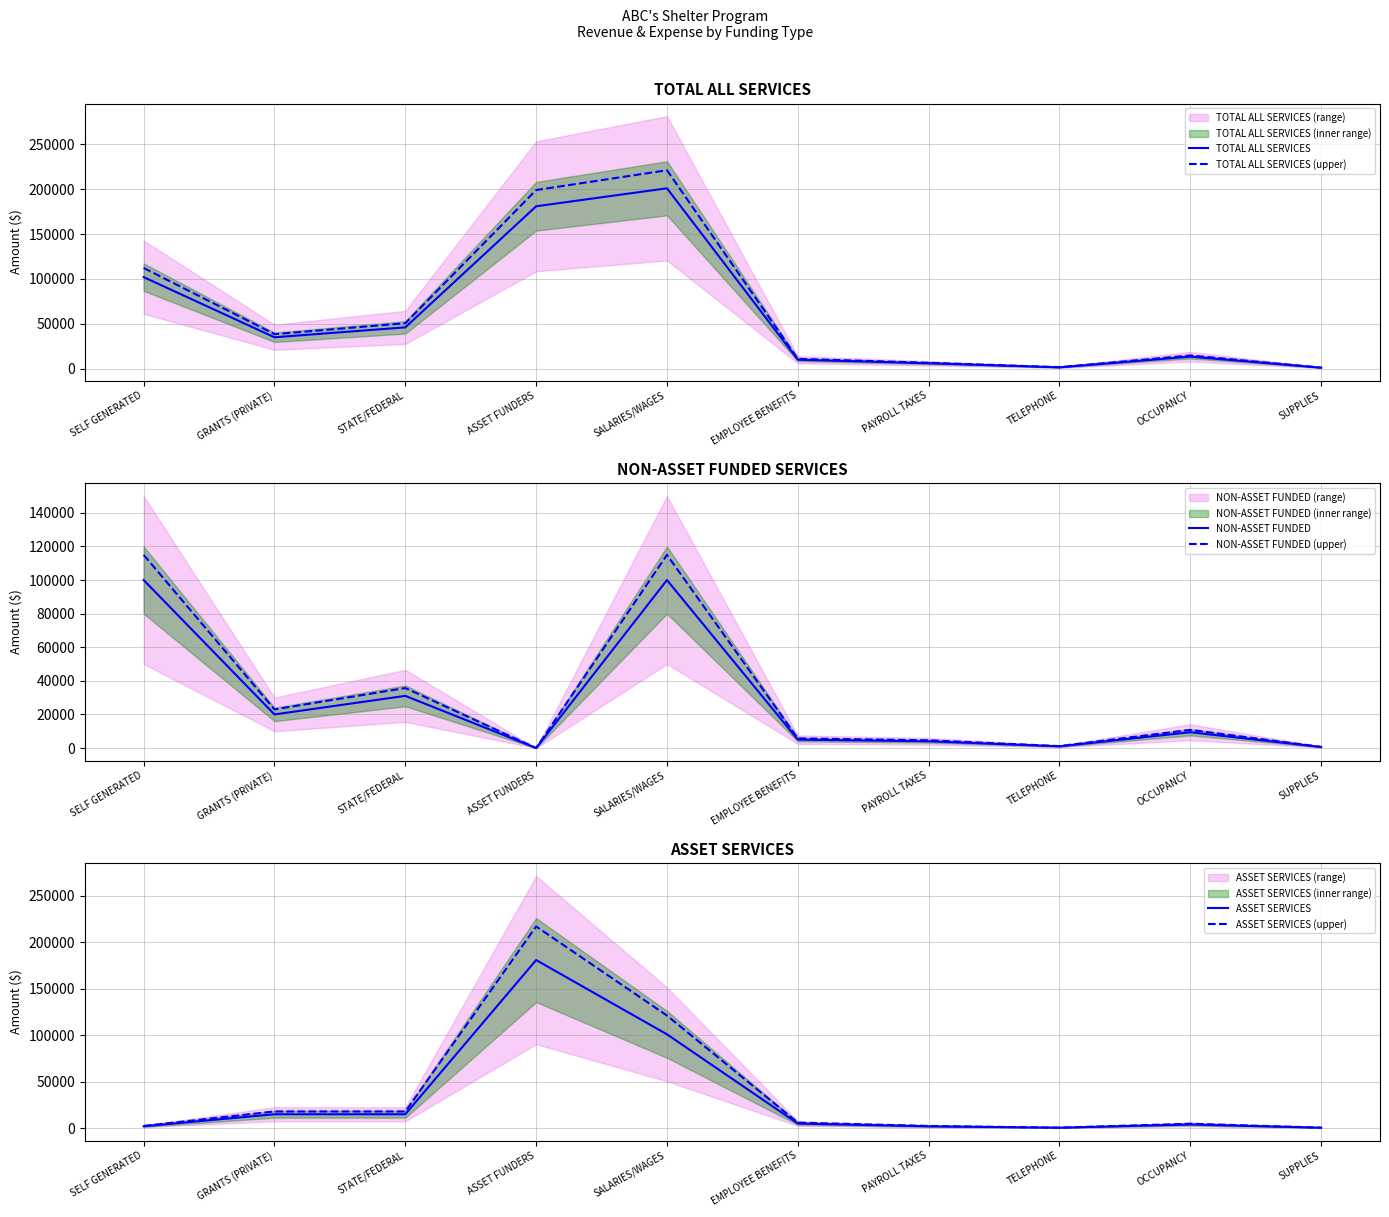

Which series has the widest spread of values?

TOTAL ALL SERVICES (upper)